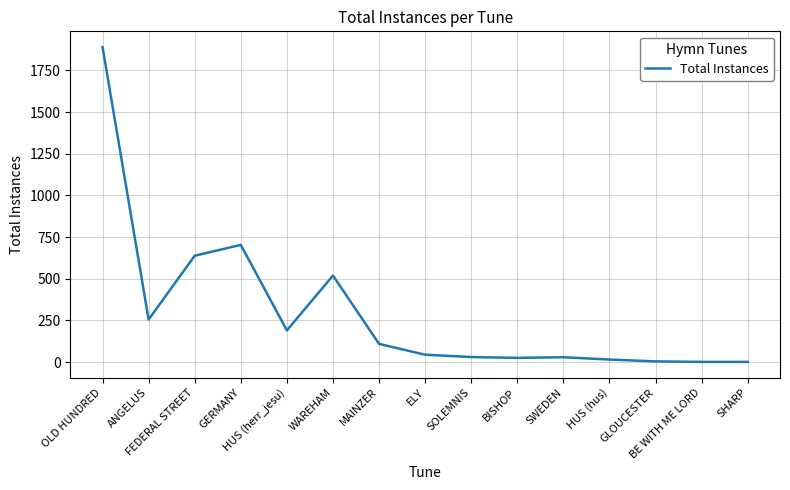

Does the chart have visible grid lines?

Yes